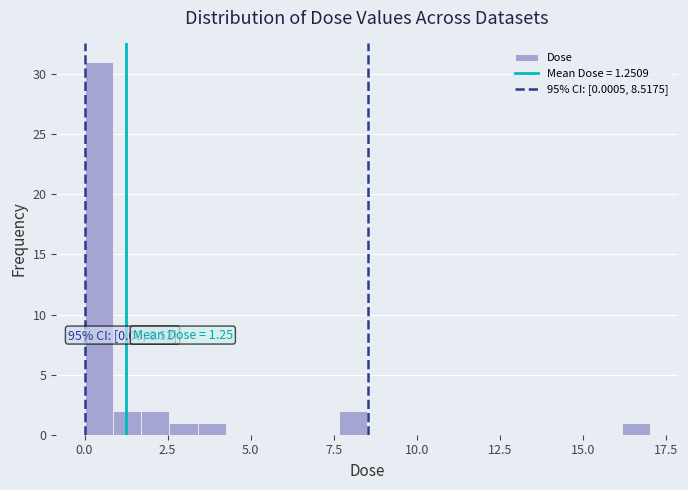

Around what value on the x-axis is the tallest bar? Give the approximate position of its centre, as read against the axis.

0.5